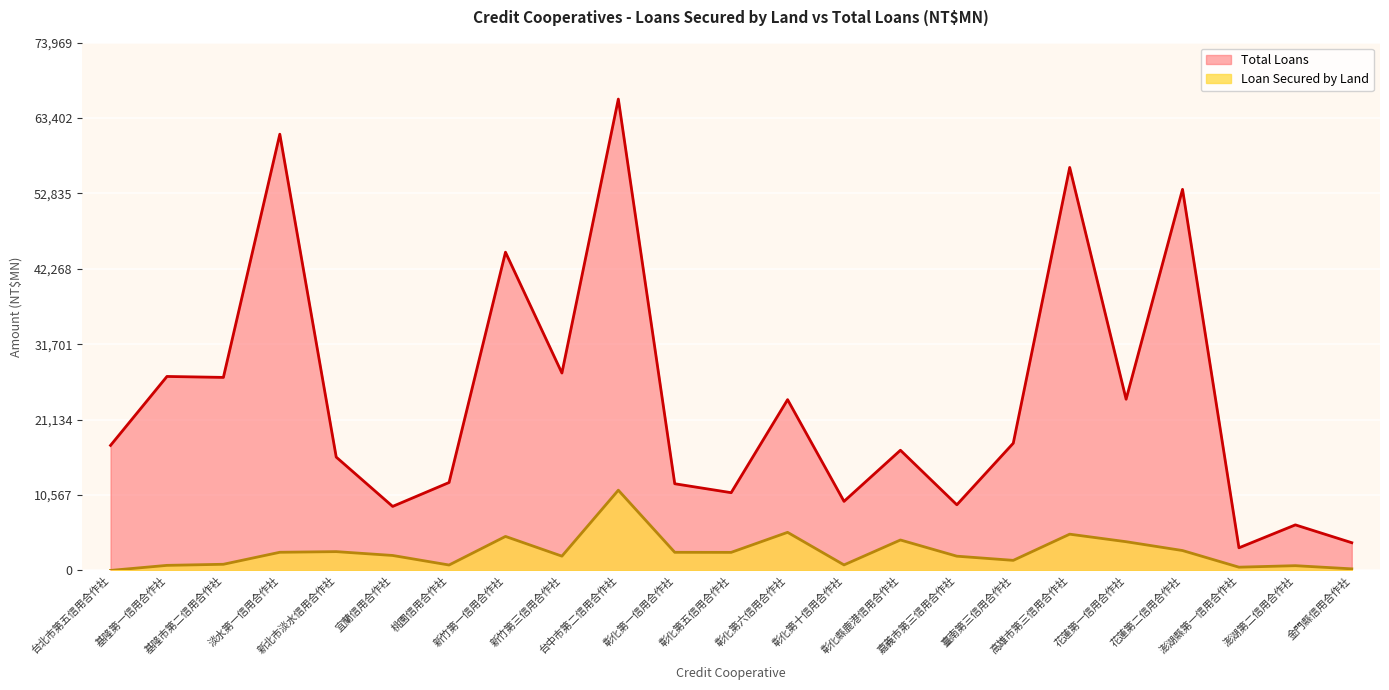

How many interior local peaks does the Total Loans series have?

9